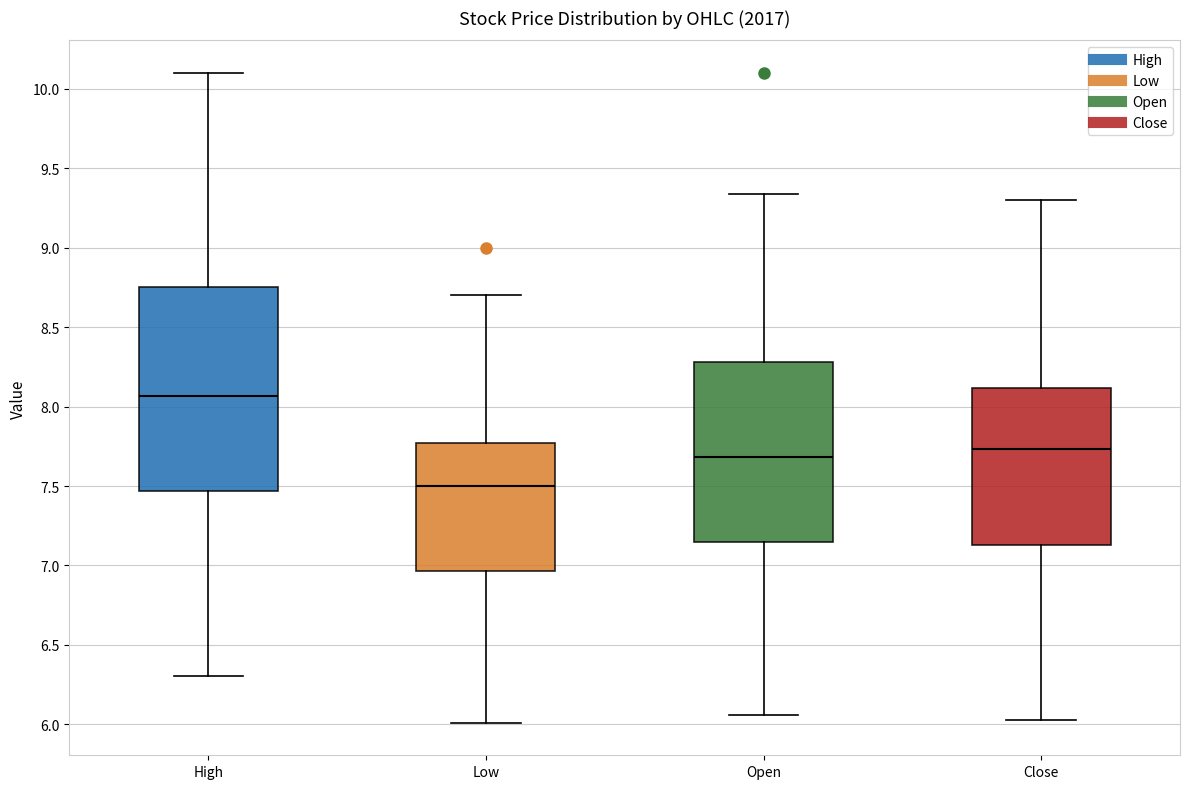

Reading left to right, read every box against the y-axis: the position of its median line, the range the box covers, and the ends of its whiskers. The values are not printed on the chart, so give them approximately, as read against the axis.

High: median 8.05, box 7.45 to 8.75, whiskers 6.30 to 10.10
Low: median 7.50, box 6.95 to 7.75, whiskers 6.00 to 8.70
Open: median 7.70, box 7.15 to 8.30, whiskers 6.05 to 9.35
Close: median 7.75, box 7.15 to 8.10, whiskers 6.05 to 9.30